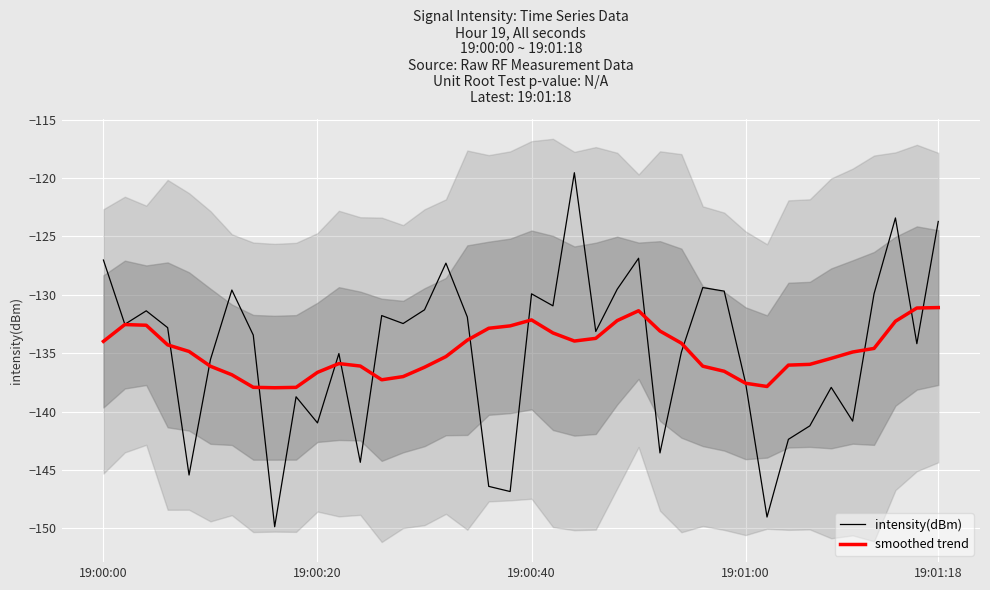

Is it true that intensity(dBm) equals -127.0 at 19:00:00?

True